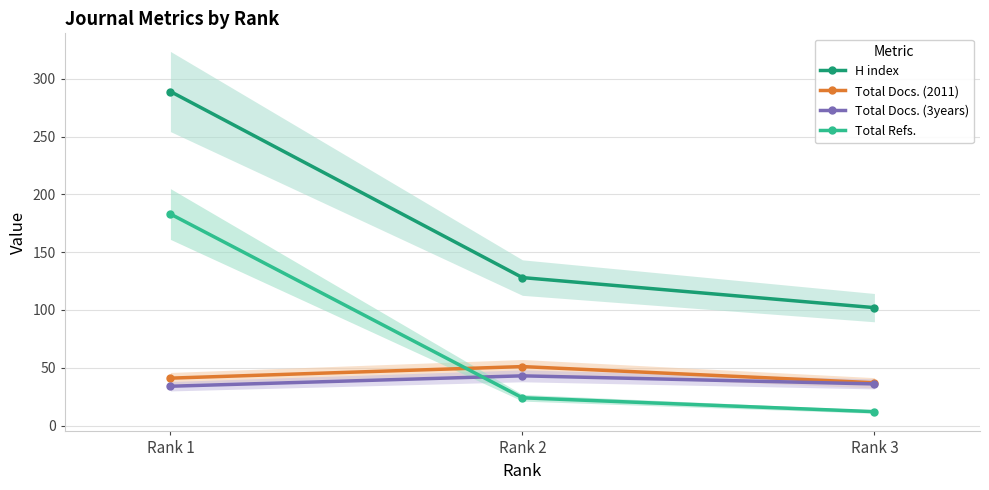

Reading left to right, what are all the values shown in this chart?

H index: Rank 1=289	Rank 2=128	Rank 3=102
Total Docs. (2011): Rank 1=41	Rank 2=51	Rank 3=37
Total Docs. (3years): Rank 1=34	Rank 2=43	Rank 3=36
Total Refs.: Rank 1=183	Rank 2=24	Rank 3=12